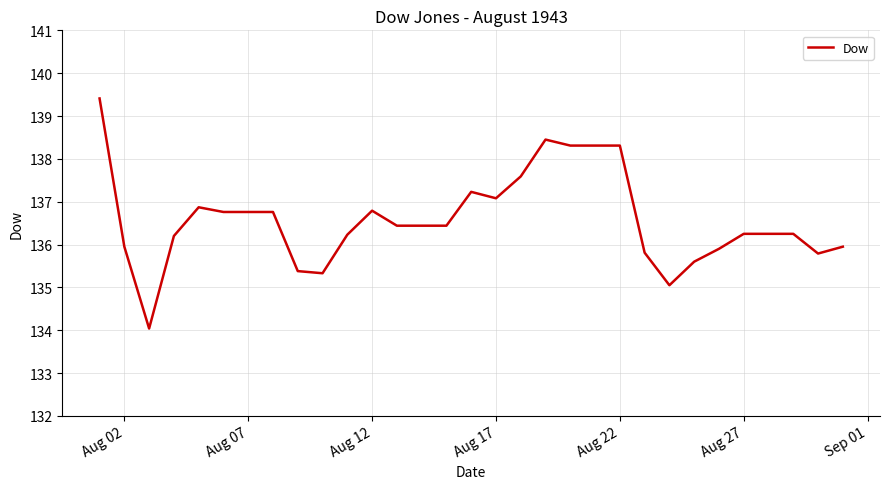

Count the number of data series in this chart.

1